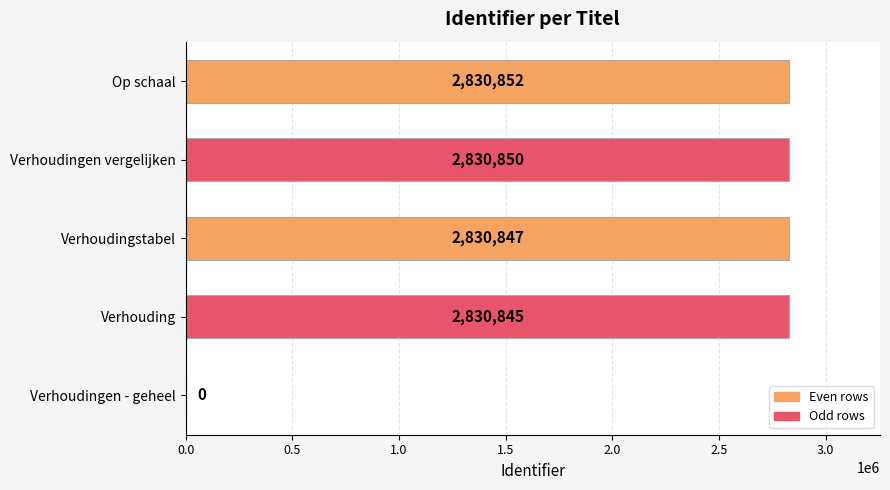

What is the greatest value displayed?

2830852